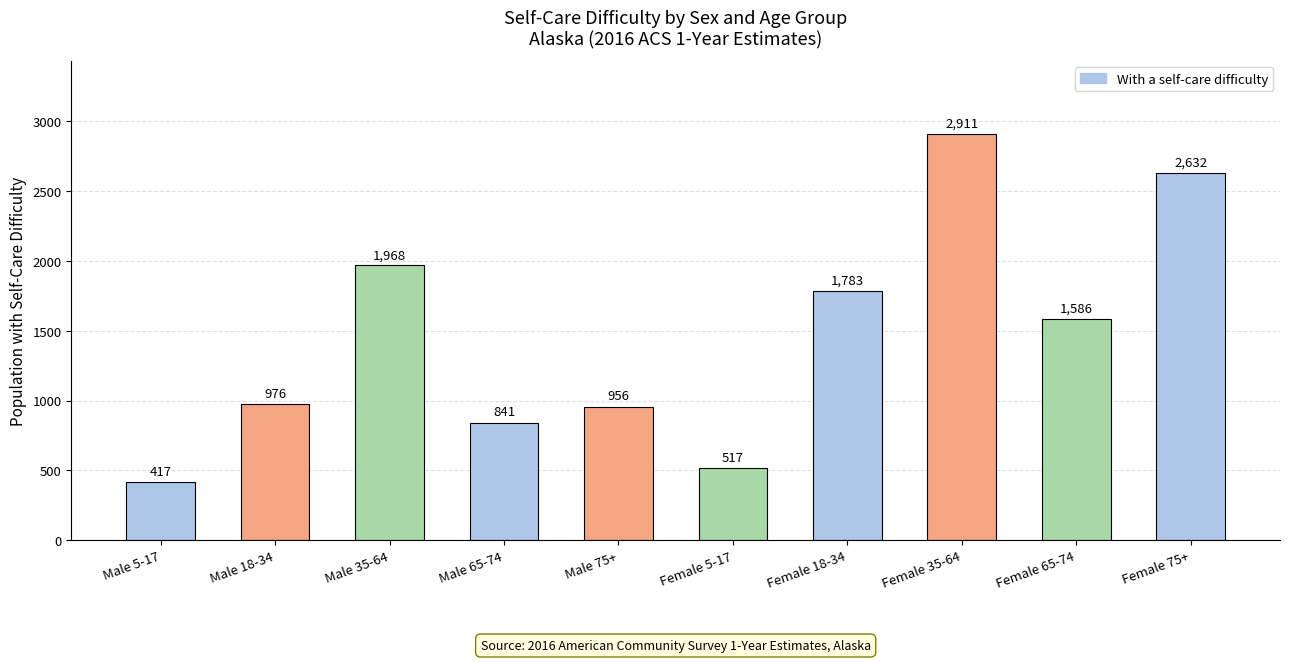

Rank the categories by value from highest to lowest.

Female 35-64, Female 75+, Male 35-64, Female 18-34, Female 65-74, Male 18-34, Male 75+, Male 65-74, Female 5-17, Male 5-17